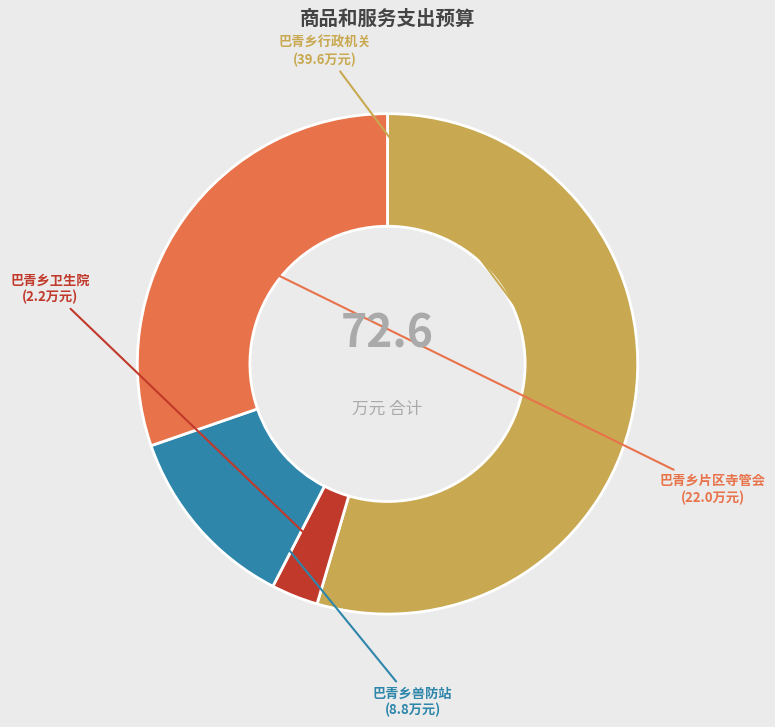

Which category has the biggest portion of the pie?

巴青乡行政机关